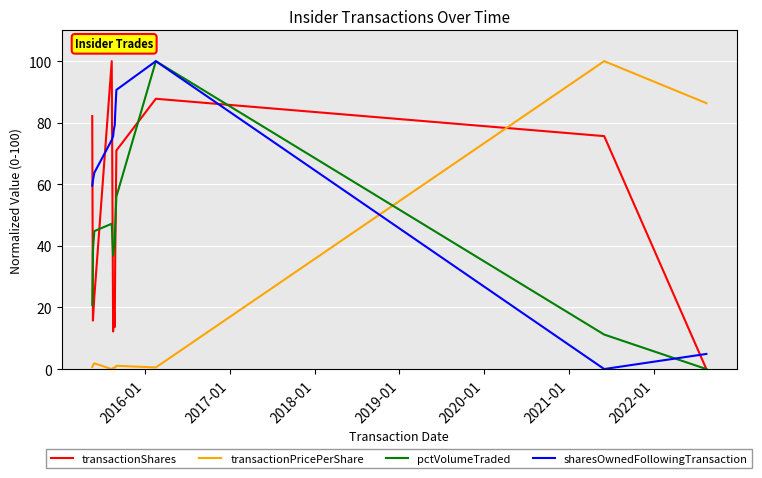

How many interior local valleys does the sharesOwnedFollowingTransaction series have?

1